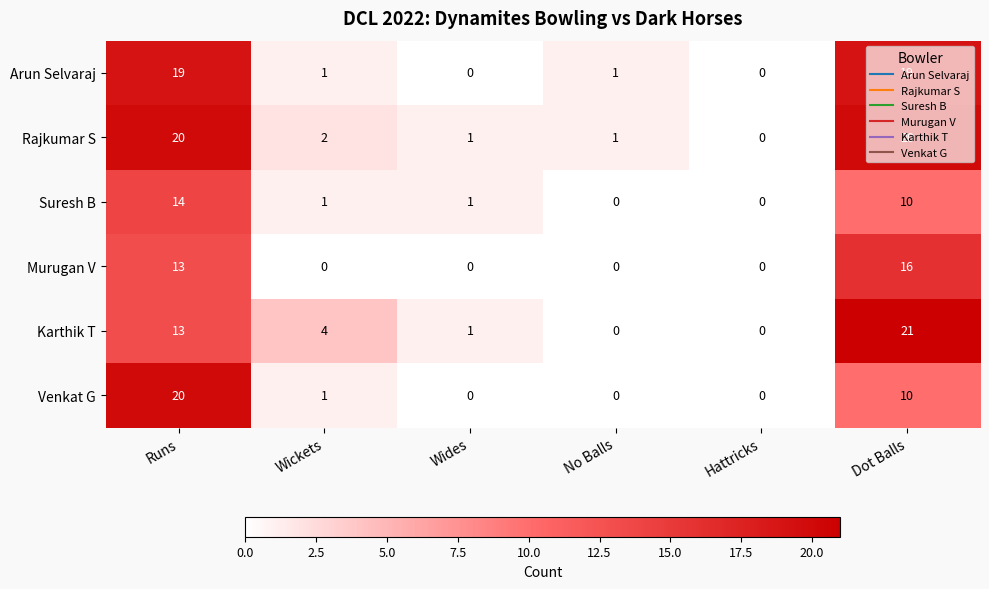

What is the difference between the second highest and minimum values in the Karthik T series?

13